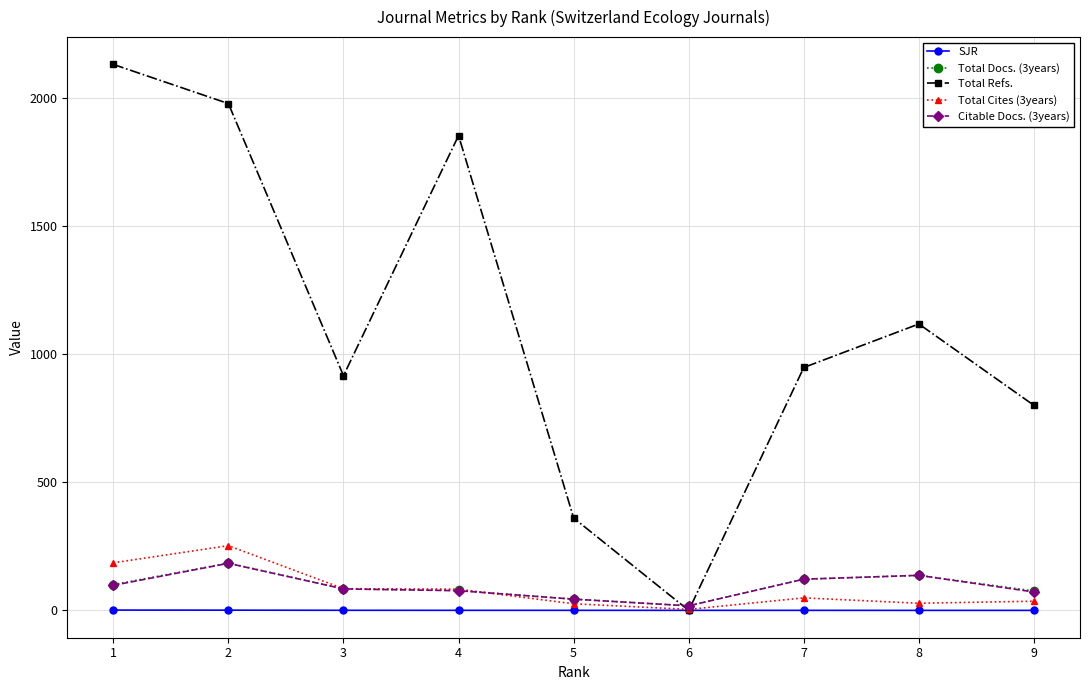

What is the highest value of the Total Refs. series?

2133.0